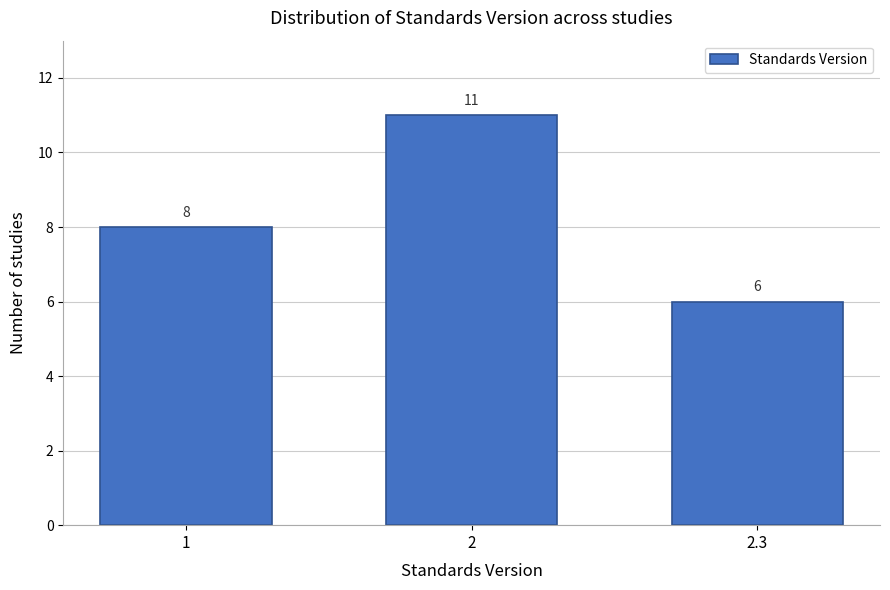

Reading left to right, extract all data points from this chart.

8	11	6